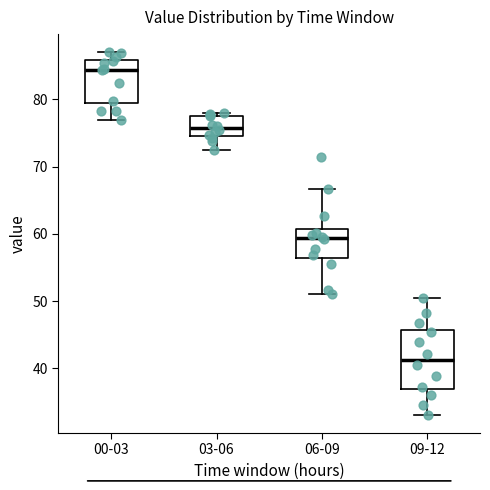

Which box has the highest median line?

00-03